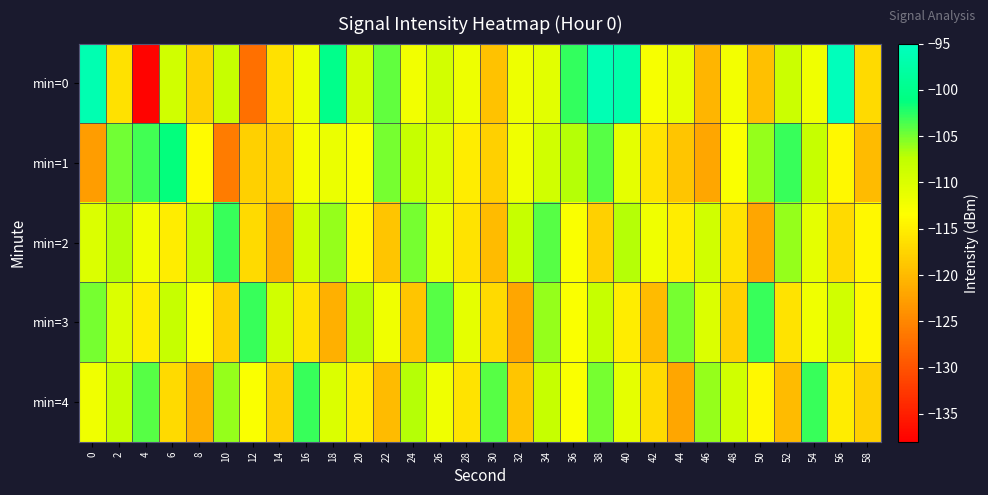

Which series has the widest spread of values?

min=0